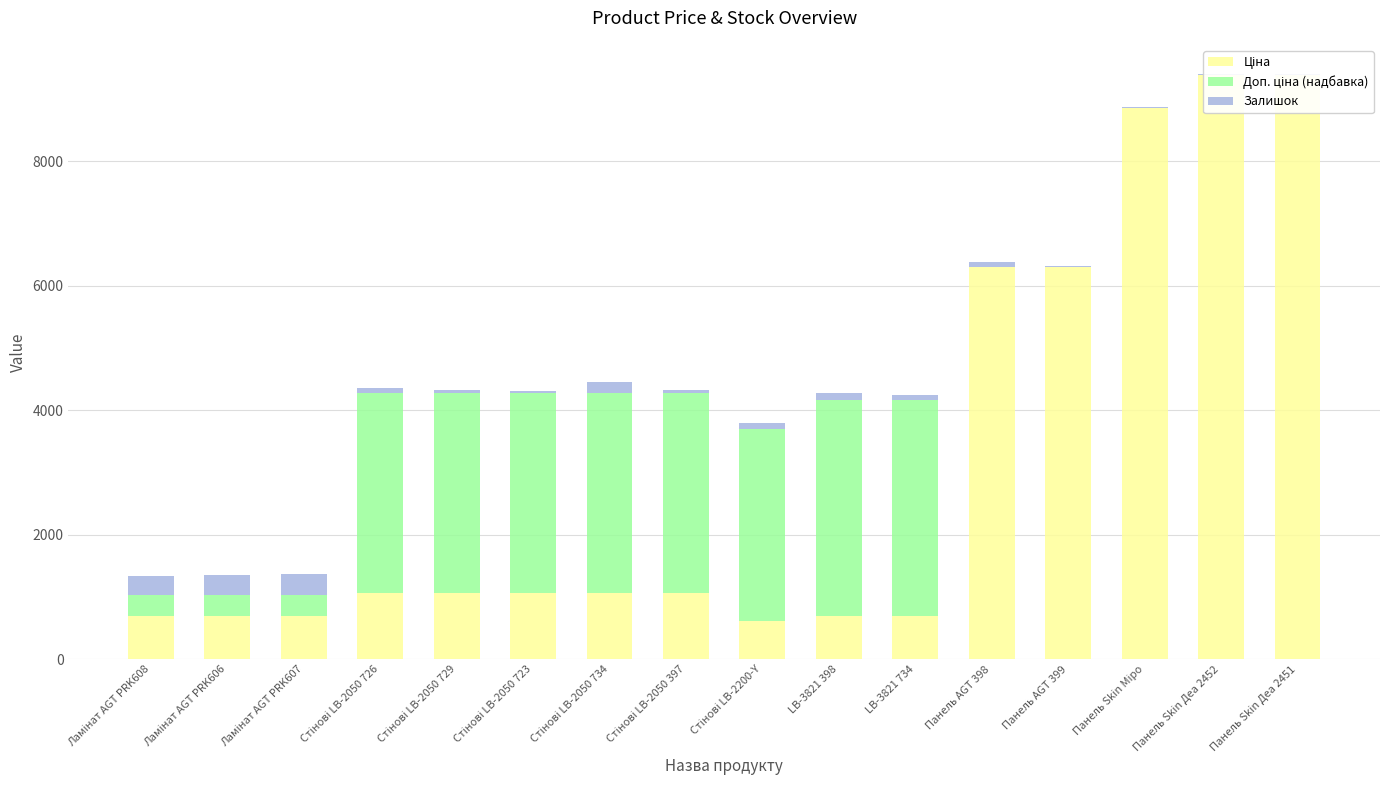

Reading left to right, list all the values displayed in this chart.

Ціна: 693.7	693.7	693.7	1069.8	1069.8	1069.8	1069.8	1069.8	617.0	694.3	694.3	6308.8	6308.8	8856.7	9384.0	9384.0
Доп. ціна (надбавка): 330.9	330.9	330.9	3209.3	3209.3	3209.3	3209.3	3209.3	3084.9	3471.3	3471.3	0.0	0.0	0.0	0.0	0.0
Залишок: 318.0	335.0	348.0	80.0	53.0	34.0	172.0	54.0	94.0	106.0	87.0	68.0	2.0	11.0	18.0	18.0